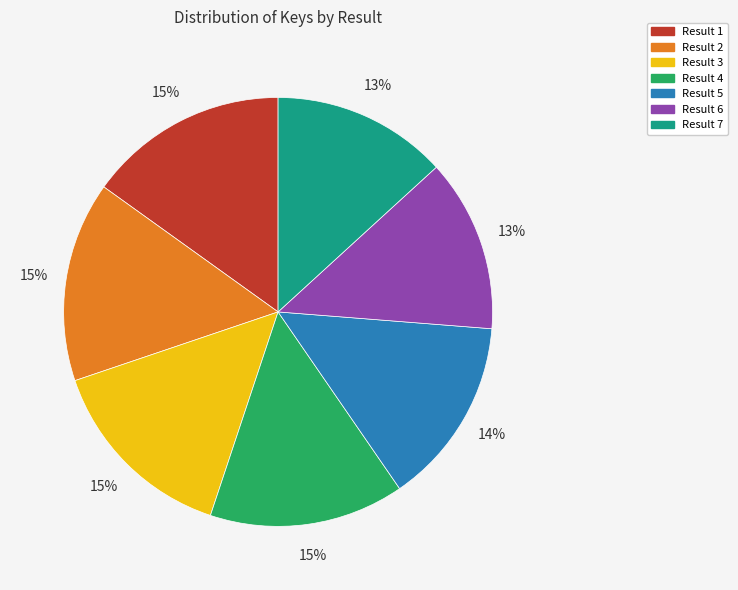

To the nearest percent, what portion does Result 2 represent?

15%